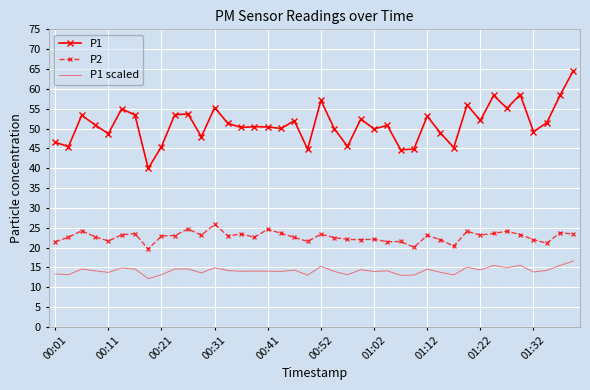

Which series has the largest range (max minus min)?

P1